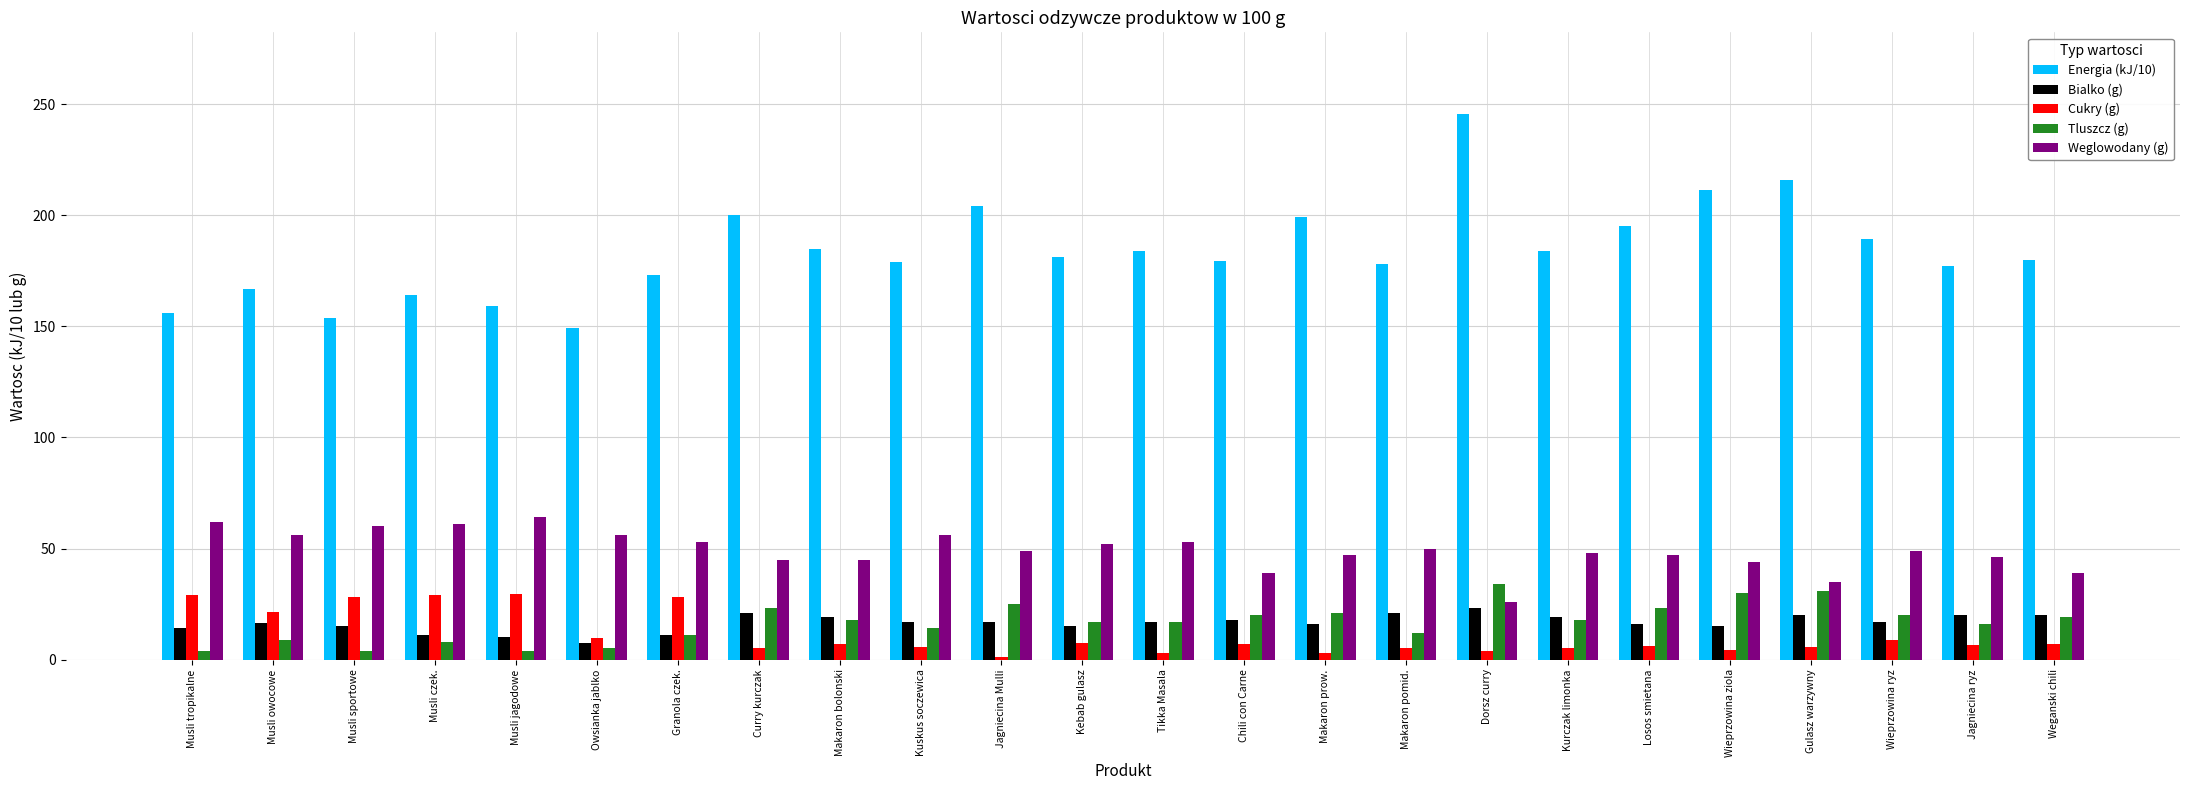

What is the highest value of the Weglowodany (g) series?

64.0